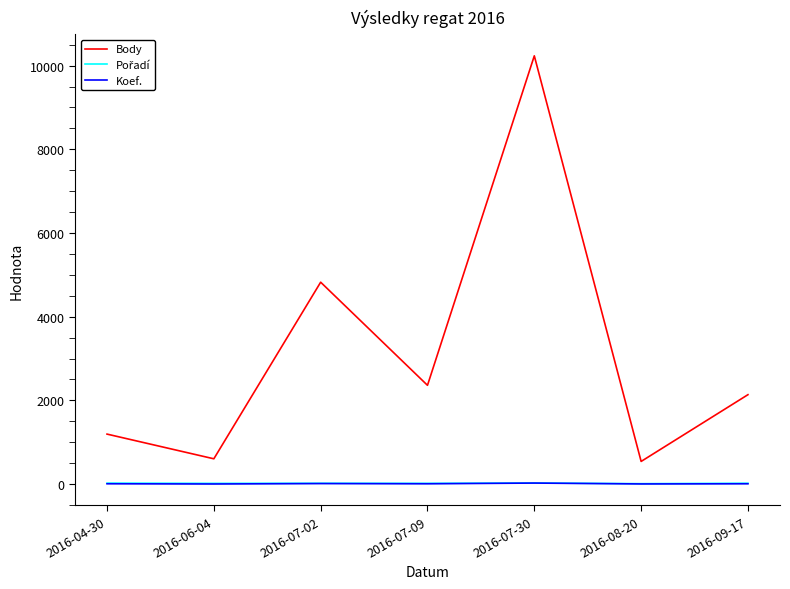

Which series changed the most between 2016-07-30 and 2016-09-17?

Body